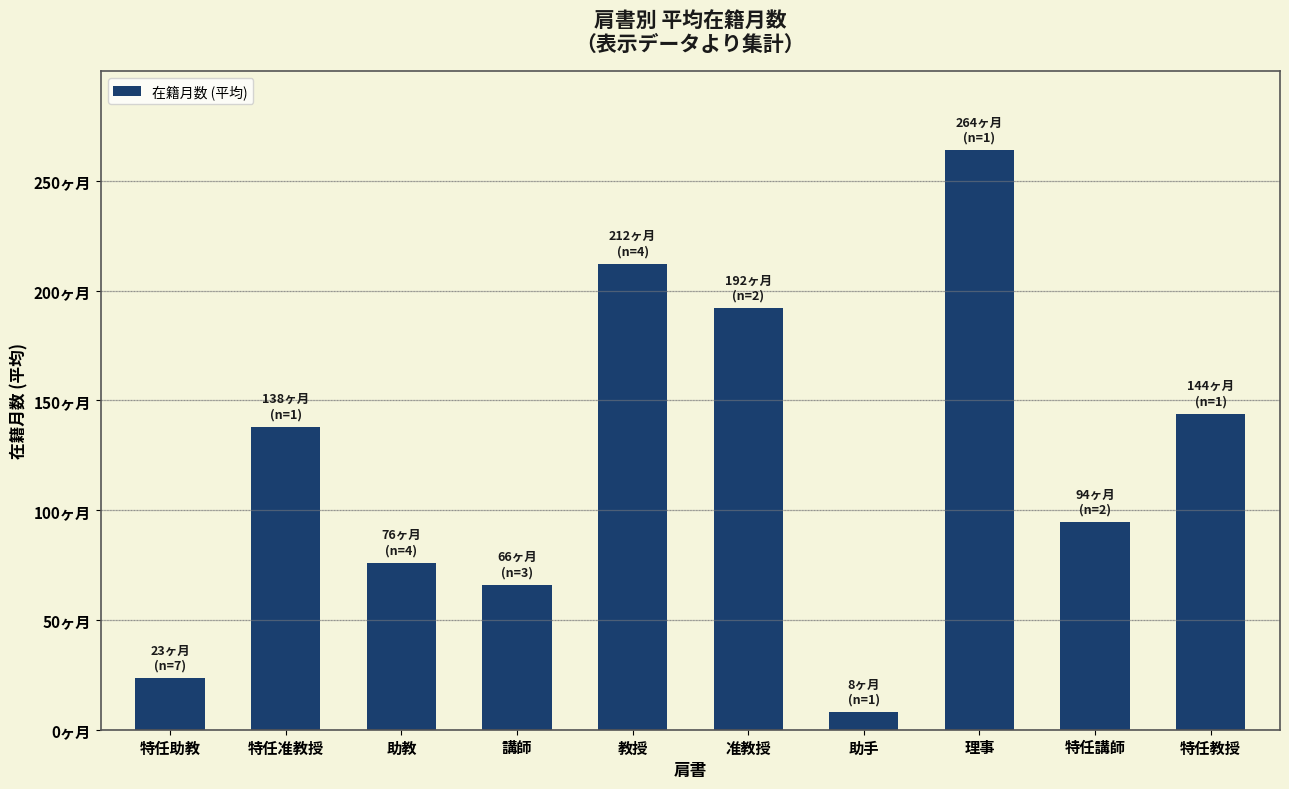

Which label corresponds to the largest value in the chart?

理事